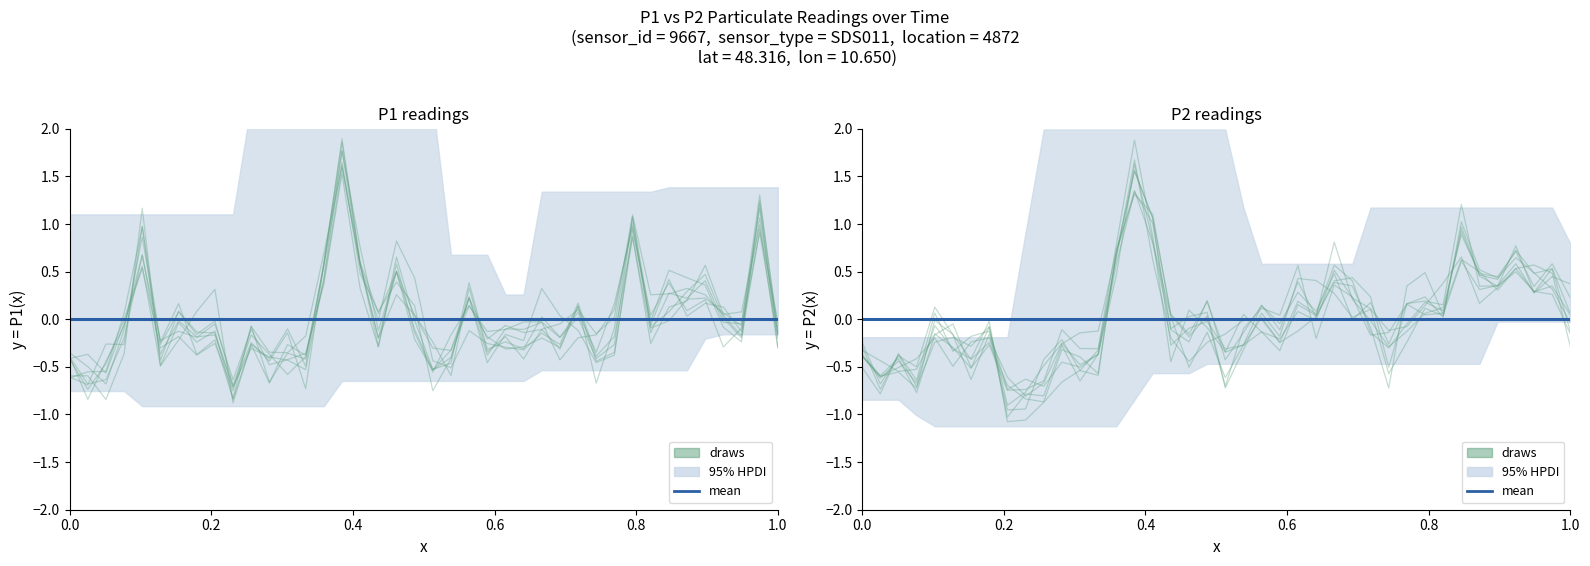

List the series in order of their overall mean, lowest first.

mean, draws